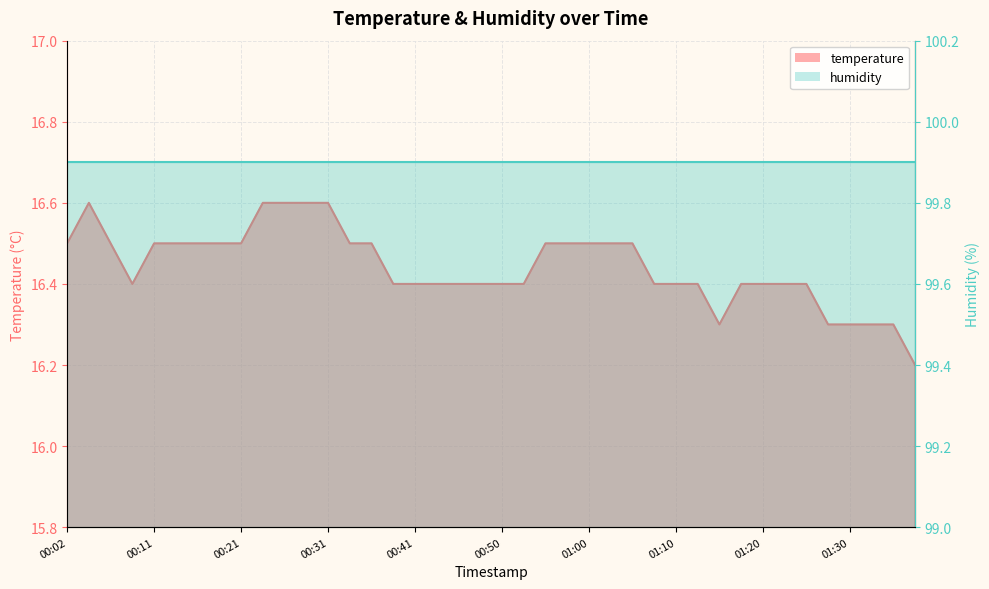

What is the difference between the maximum and second lowest values?

0.3